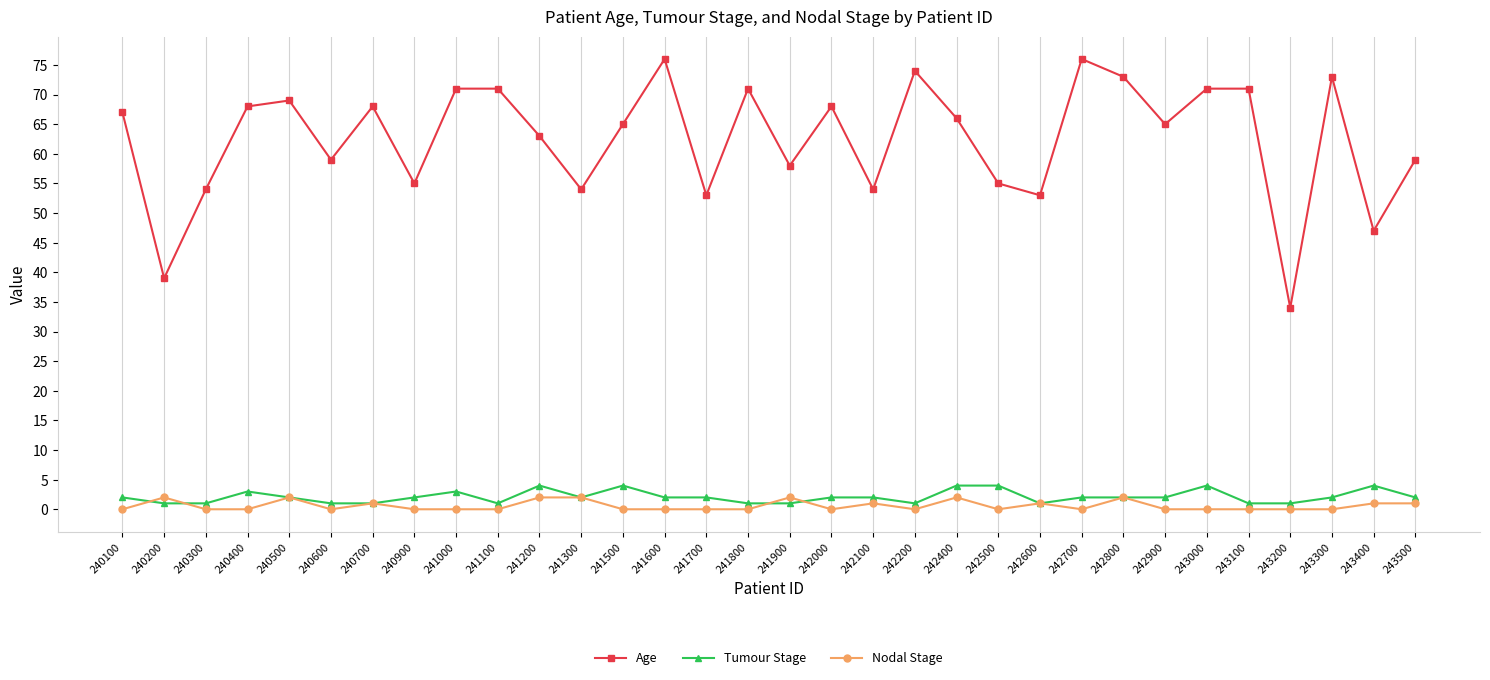

Reading left to right, what are all the values shown in this chart?

Age: 67	39	54	68	69	59	68	55	71	71	63	54	65	76	53	71	58	68	54	74	66	55	53	76	73	65	71	71	34	73	47	59
Tumour Stage: 2	1	1	3	2	1	1	2	3	1	4	2	4	2	2	1	1	2	2	1	4	4	1	2	2	2	4	1	1	2	4	2
Nodal Stage: 0	2	0	0	2	0	1	0	0	0	2	2	0	0	0	0	2	0	1	0	2	0	1	0	2	0	0	0	0	0	1	1